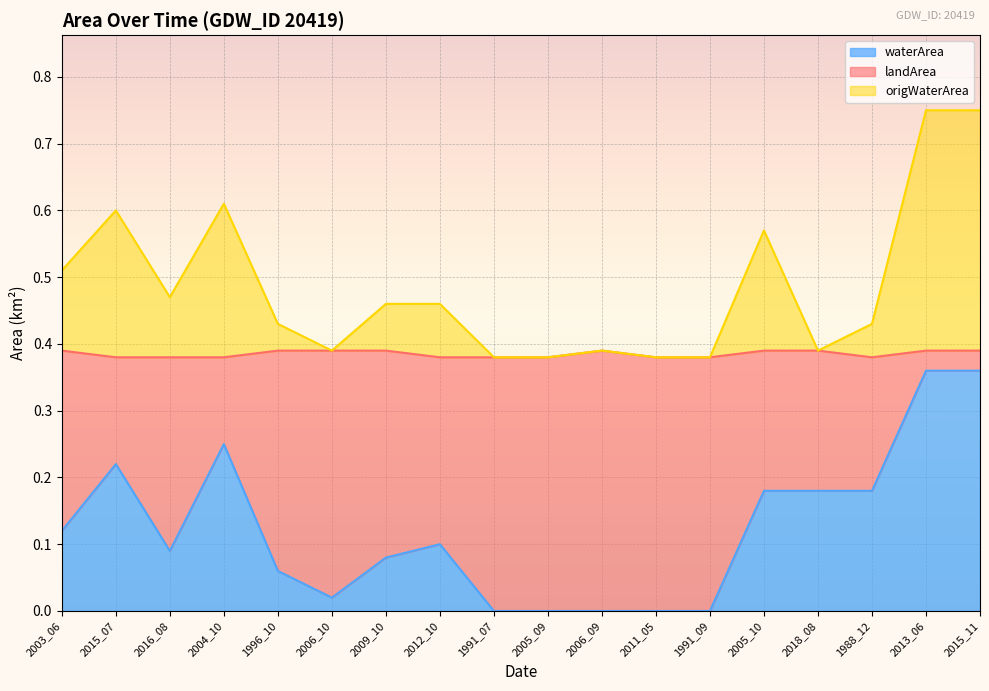

What is the label of the 15th point from the right?

2004_10